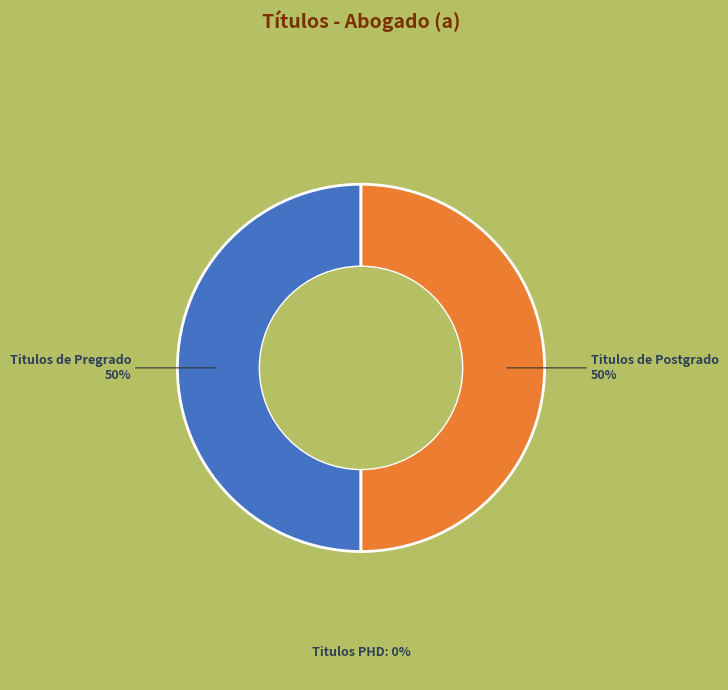

To the nearest percent, what percentage of the pie is Titulos de Postgrado?

50%